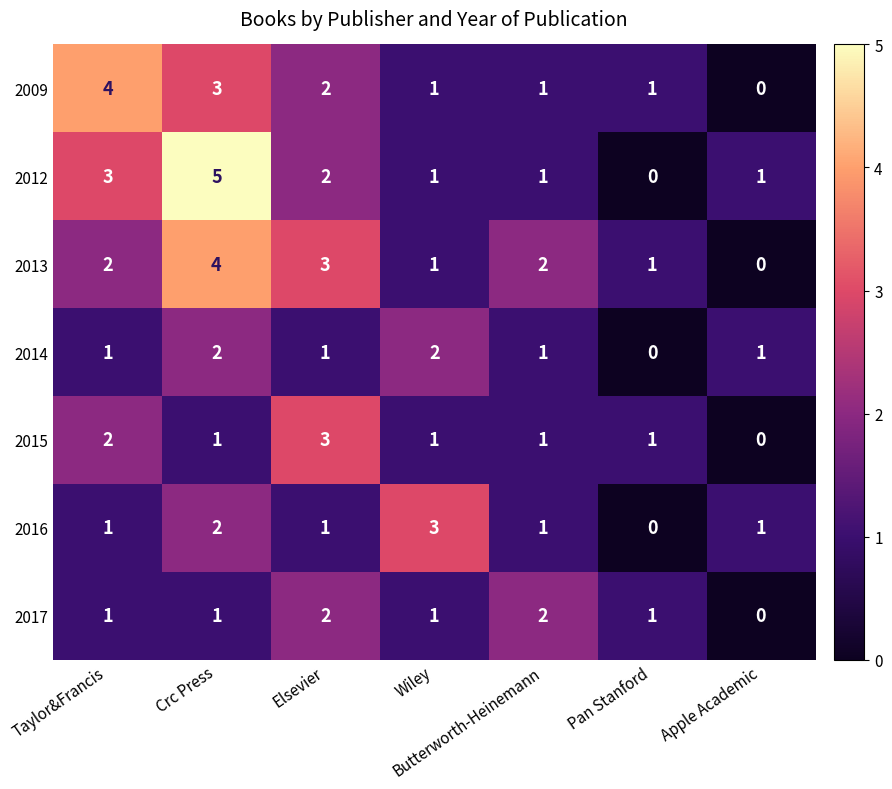

At which label is 2012 closest to 2?

Elsevier